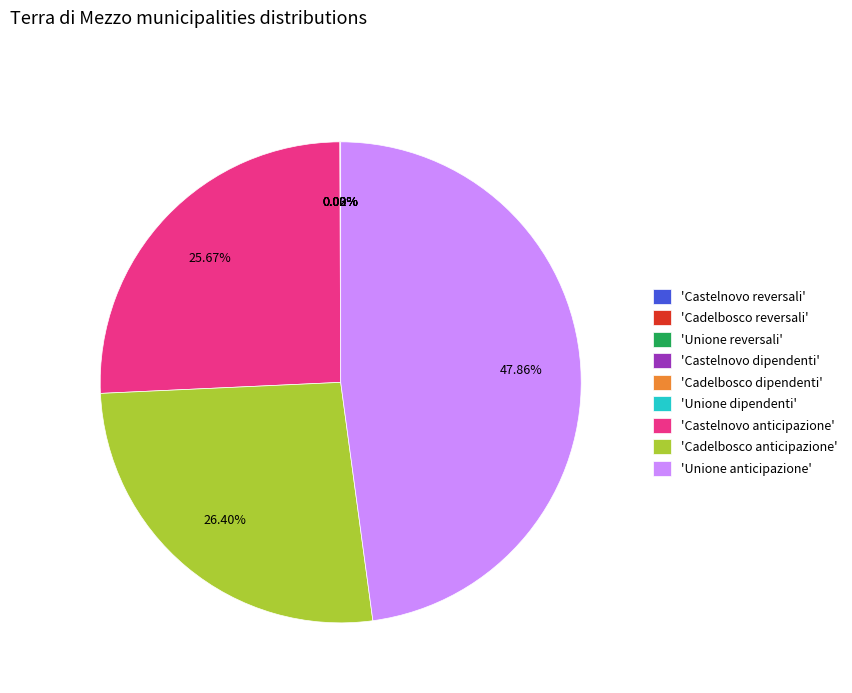

Does any single category account for the majority?

No